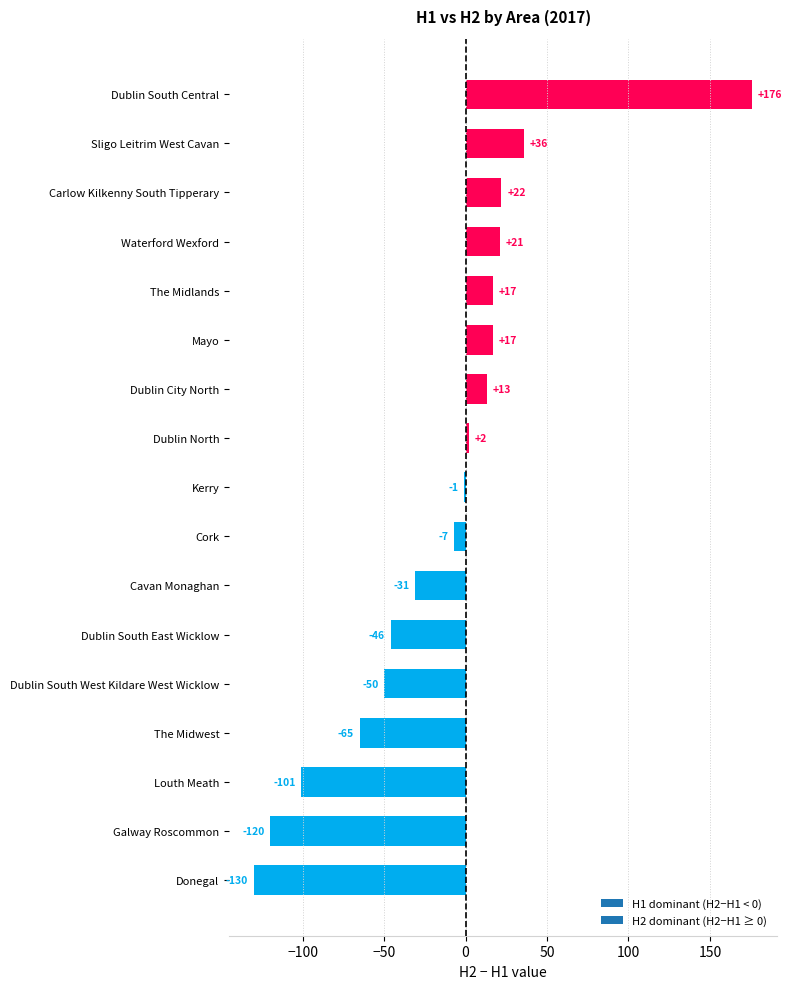

Read the value at Waterford Wexford.

21